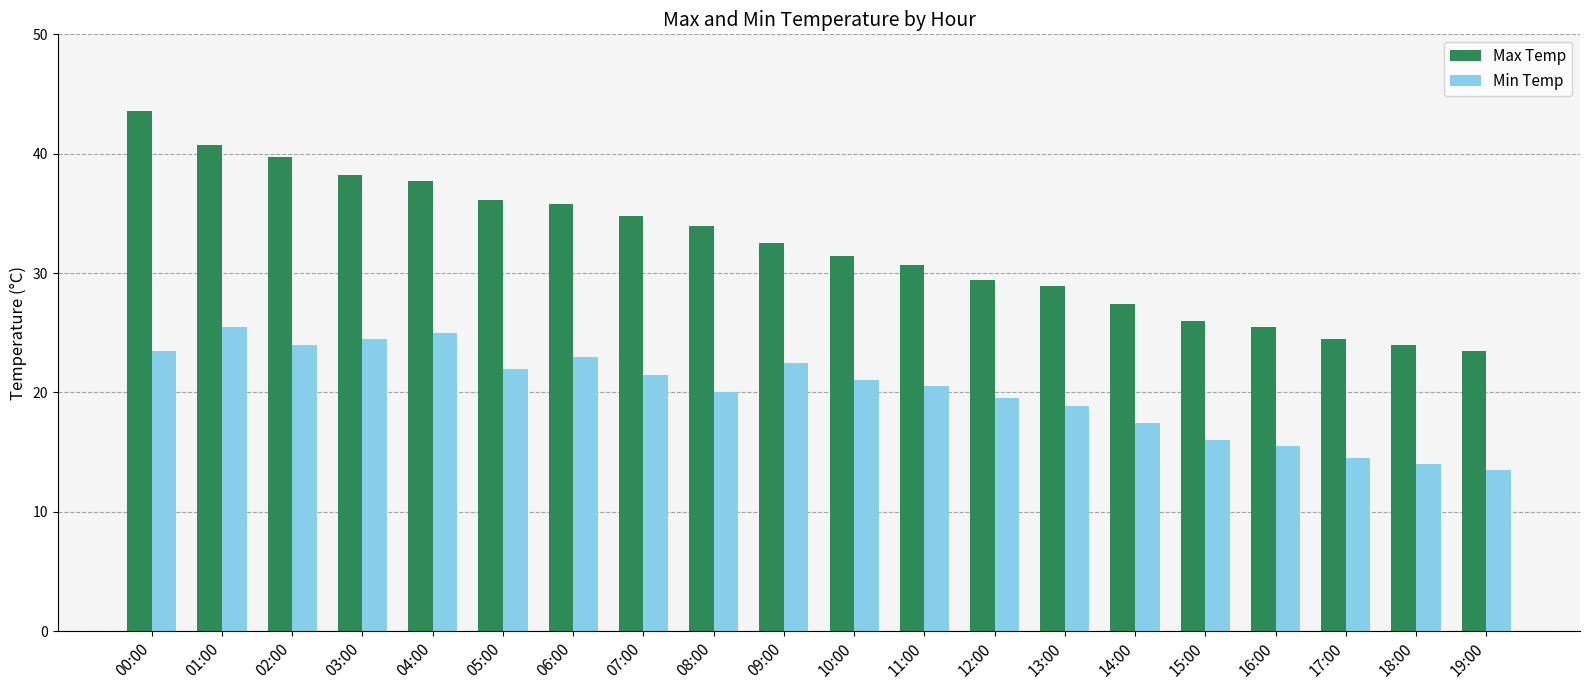

The Max Temp series shows 40.3 at 16:00. True or false?

False